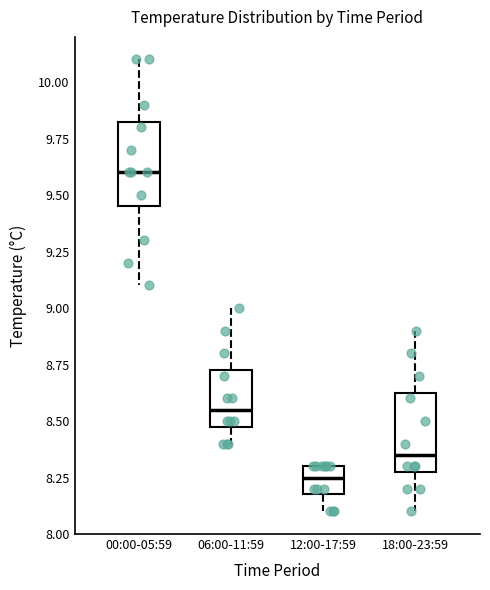

Reading left to right, transcribe this box plot: for each box, give where its median line is, the range the box spans, and where its two whiskers end, as read against the y-axis. The values are not printed on the chart, so give them approximately, as read against the axis.

00:00-05:59: median 9.60, box 9.45 to 9.85, whiskers 9.10 to 10.10
06:00-11:59: median 8.55, box 8.50 to 8.75, whiskers 8.40 to 9.00
12:00-17:59: median 8.25, box 8.20 to 8.30, whiskers 8.10 to 8.30
18:00-23:59: median 8.35, box 8.30 to 8.65, whiskers 8.10 to 8.90